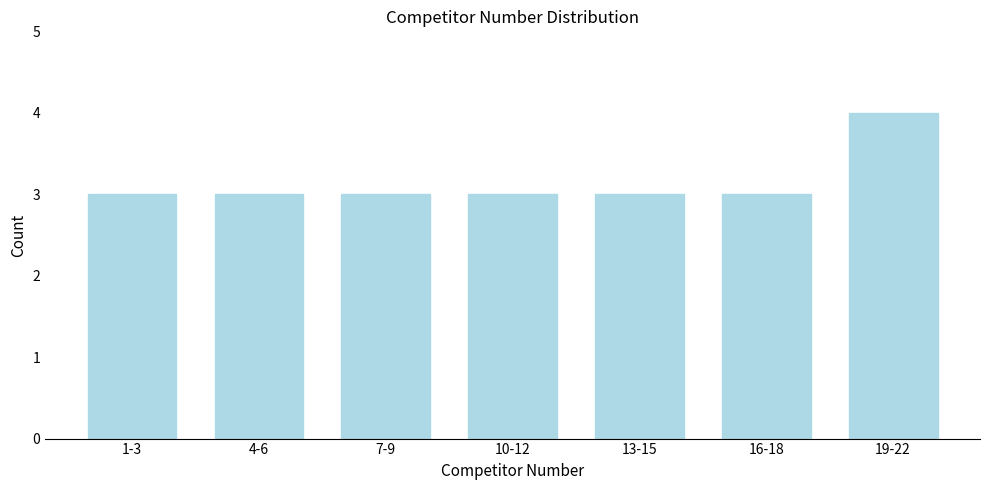

Reading left to right, what are all the values shown in this chart?

1-3=3	4-6=3	7-9=3	10-12=3	13-15=3	16-18=3	19-22=4